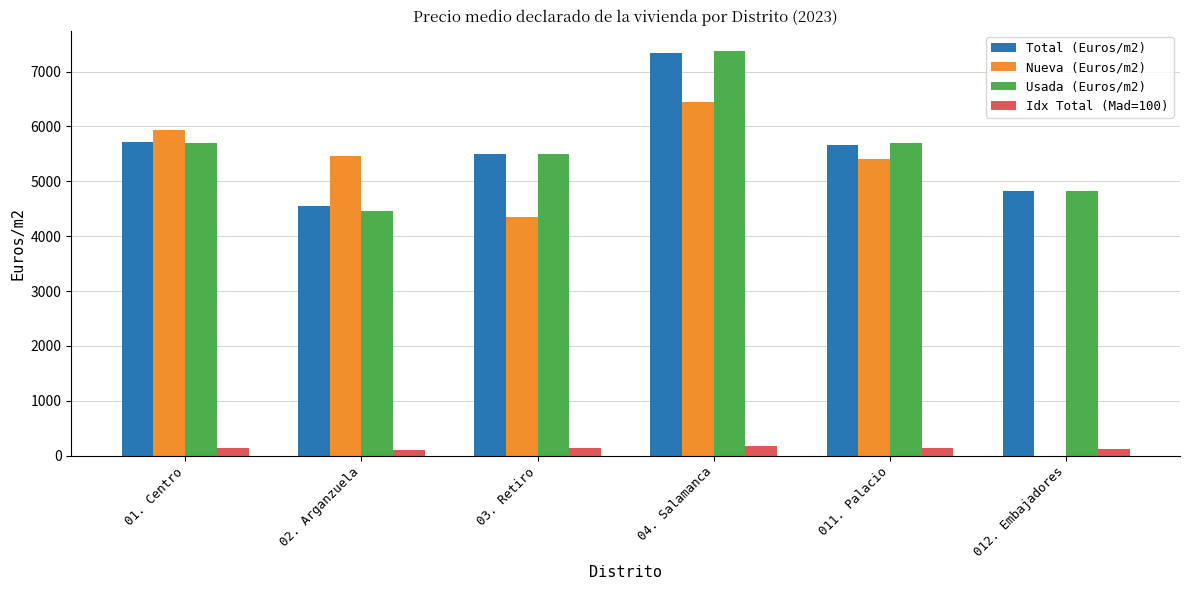

Does the chart contain stacked bars?

No